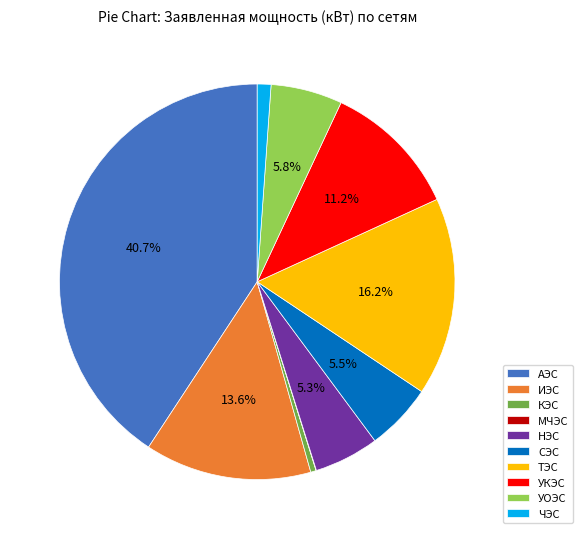

Approximately how many times larger is the value at НЭС compared to УКЭС?

0.5